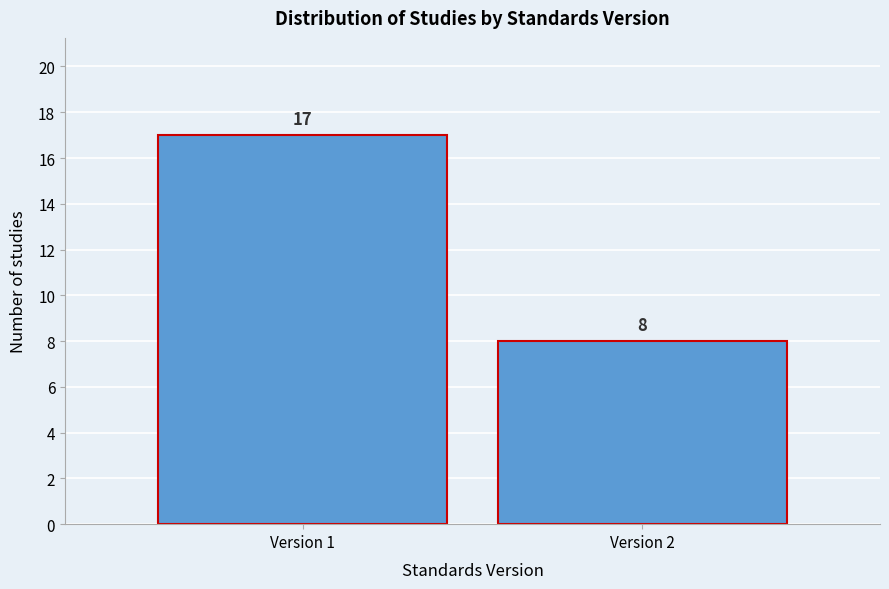

Reading right to left, transcribe all the data shown in this chart.

Version 2=8	Version 1=17